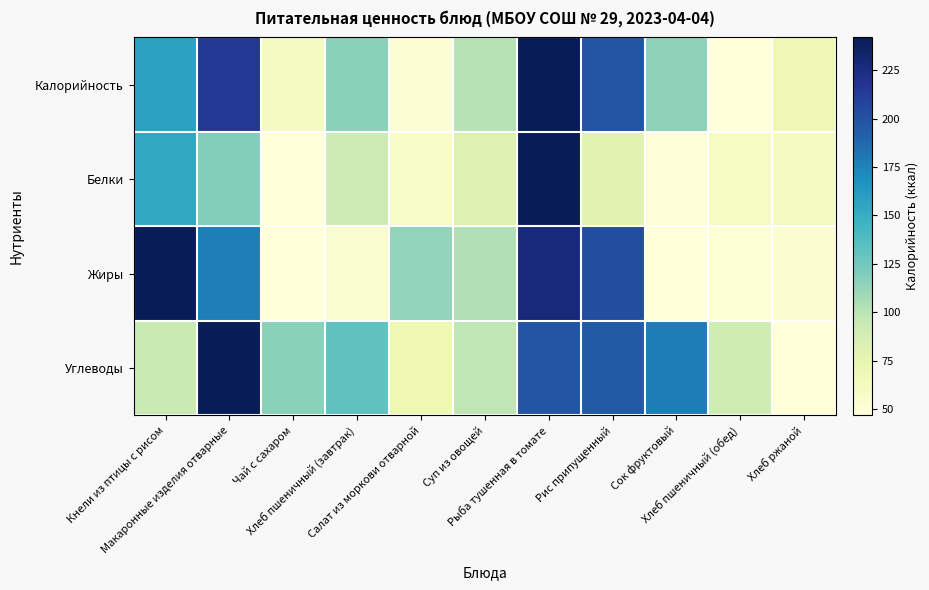

At how many categories does at least one series exceed 0?

11